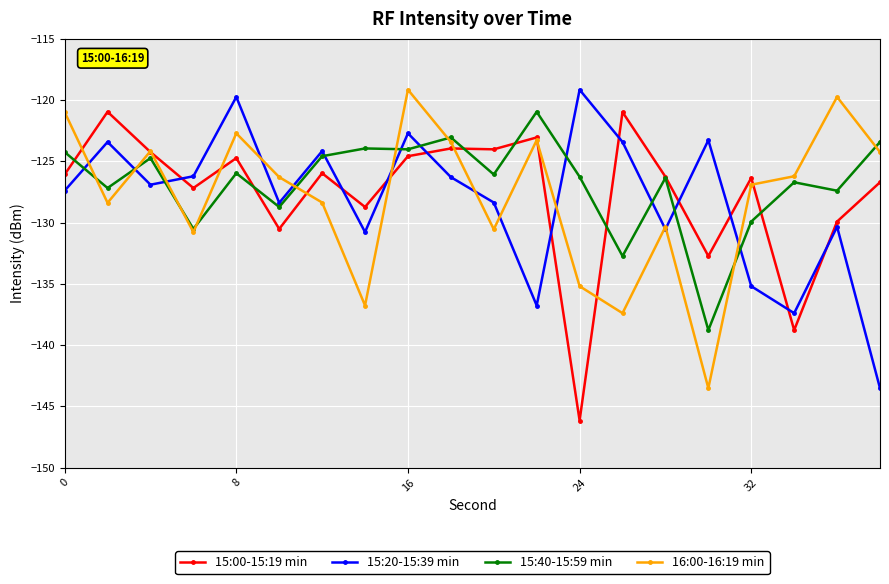

What is the difference between the second highest and second lowest values in the 16:00-16:19 min series?

17.7